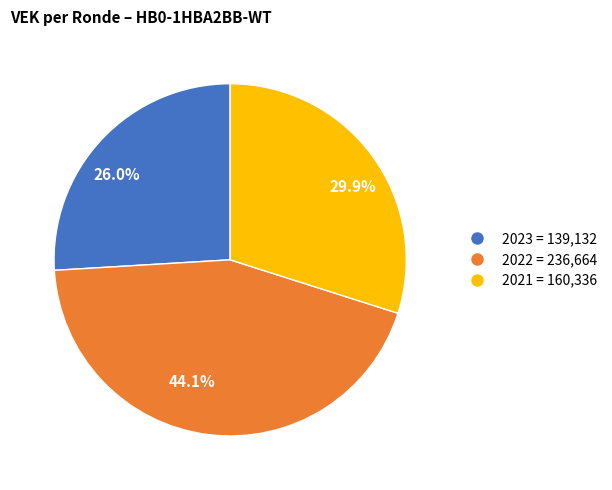

Combined, what portion of the pie is 29.9% and 26.0%?

55.9%